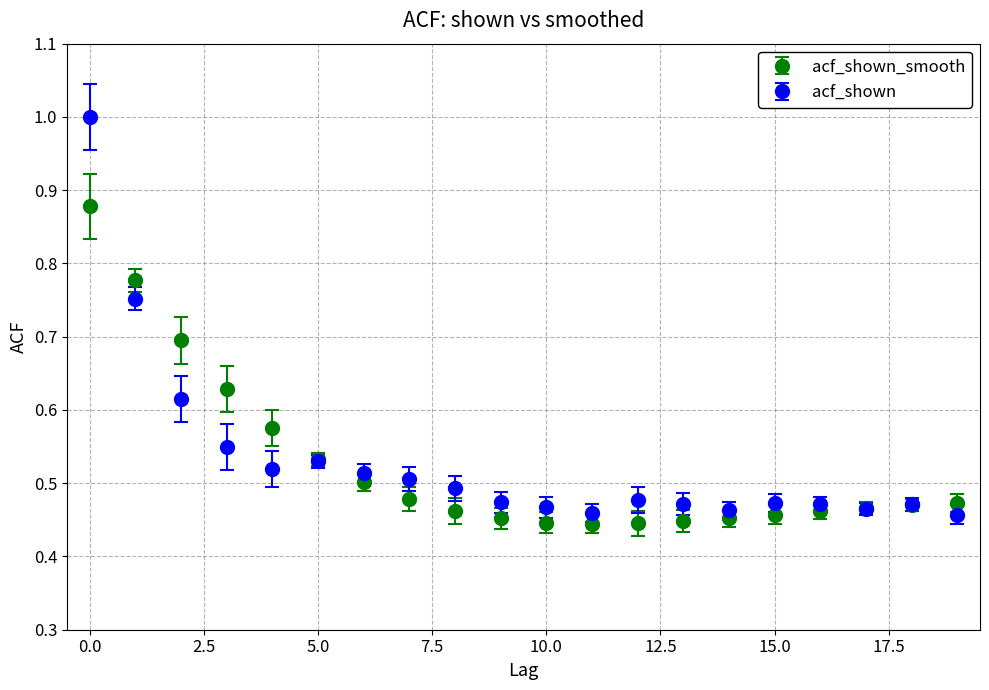

Which series has the widest spread of values?

acf_shown